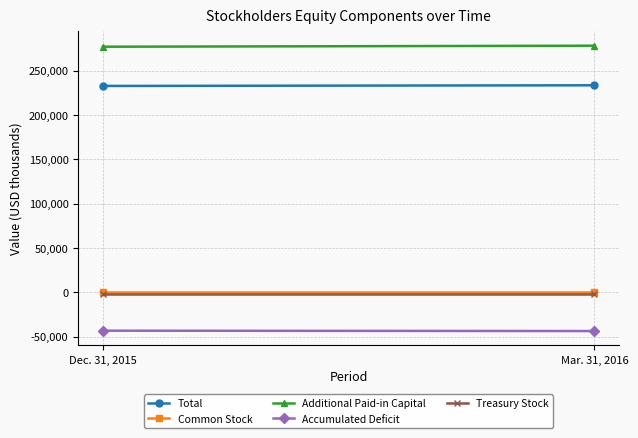

Which series has the largest range (max minus min)?

Additional Paid-in Capital